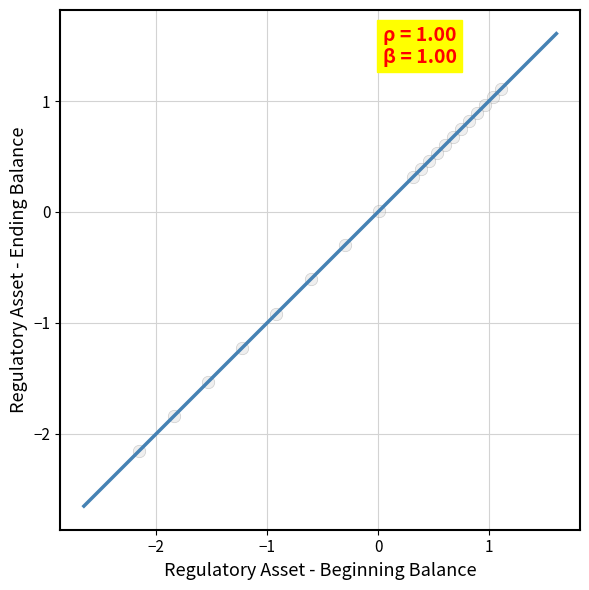

What is the range of Y values (max minus min)?

3.3